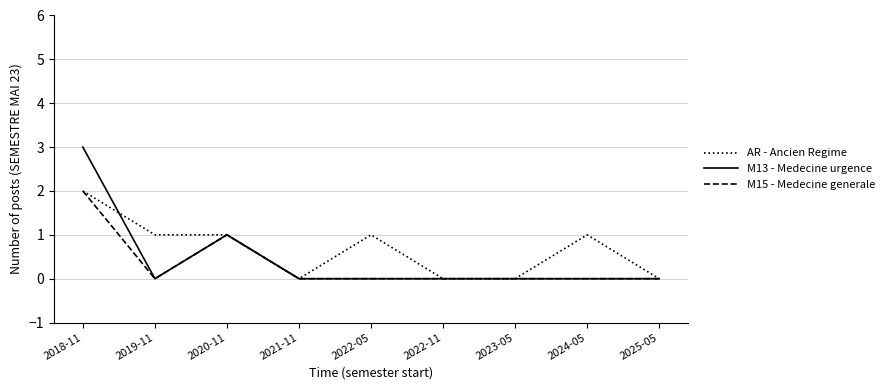

What is the spread (max minus min) of values at 2024-05?

1